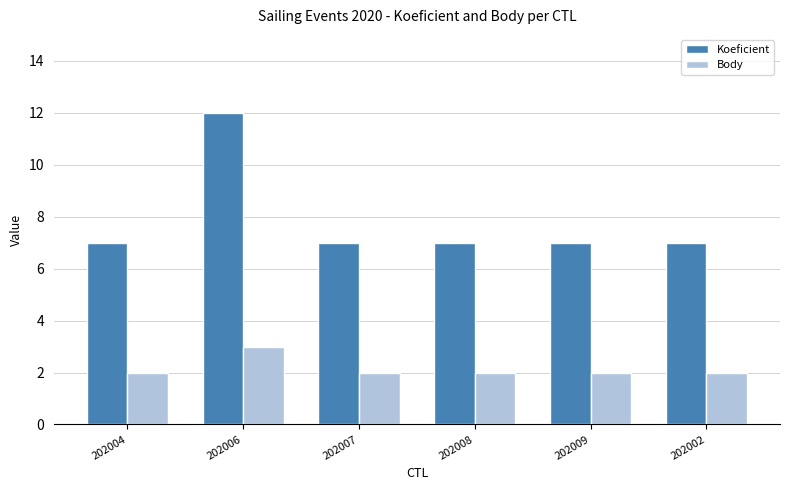

What is the value of the Body bar at the 4th from the left?

2